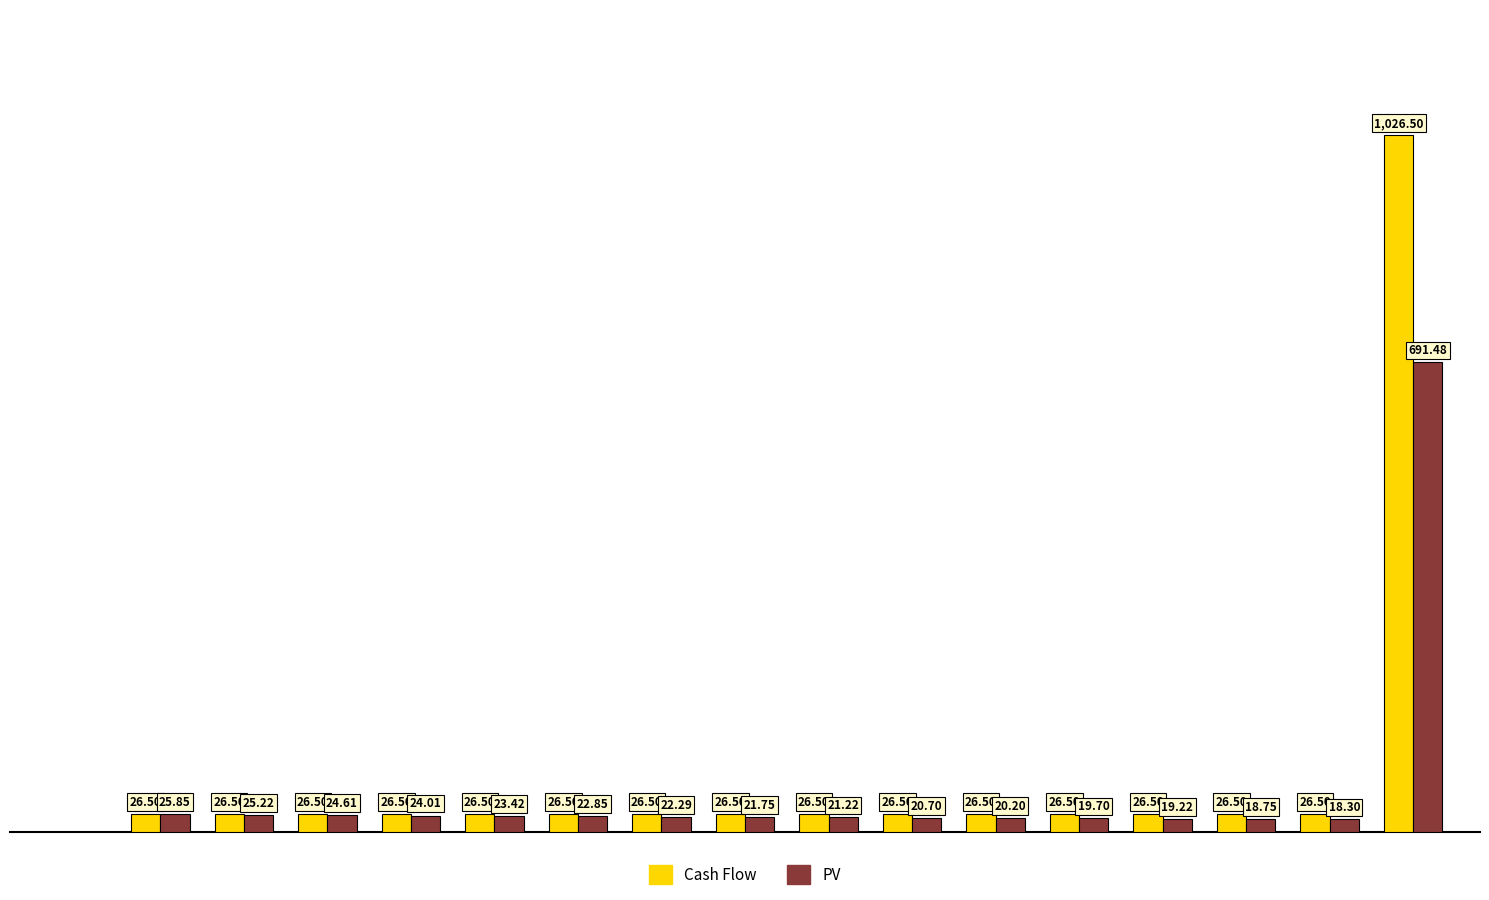

Which series has the largest total across all categories?

Cash Flow